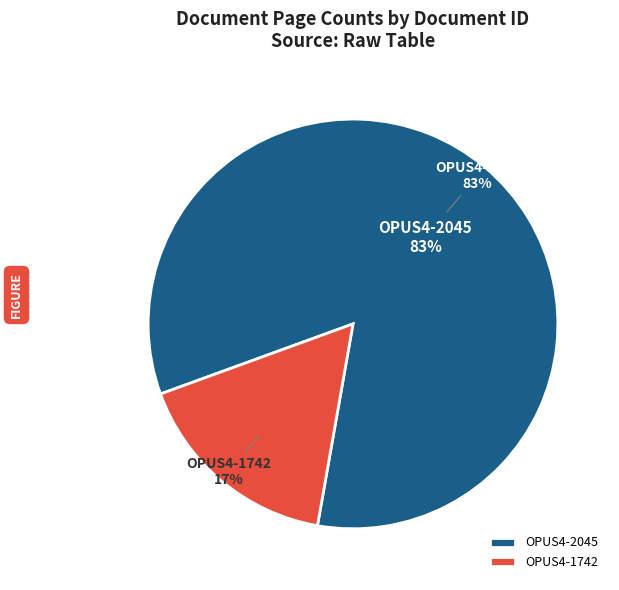

Which slice is the smallest?

OPUS4-1742